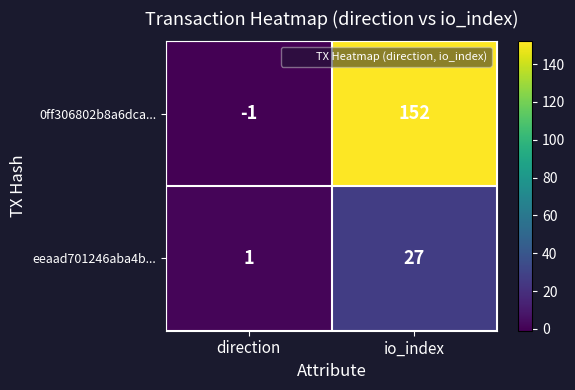

Where is 0ff306802b8a6dca... nearest to the value 75?

direction